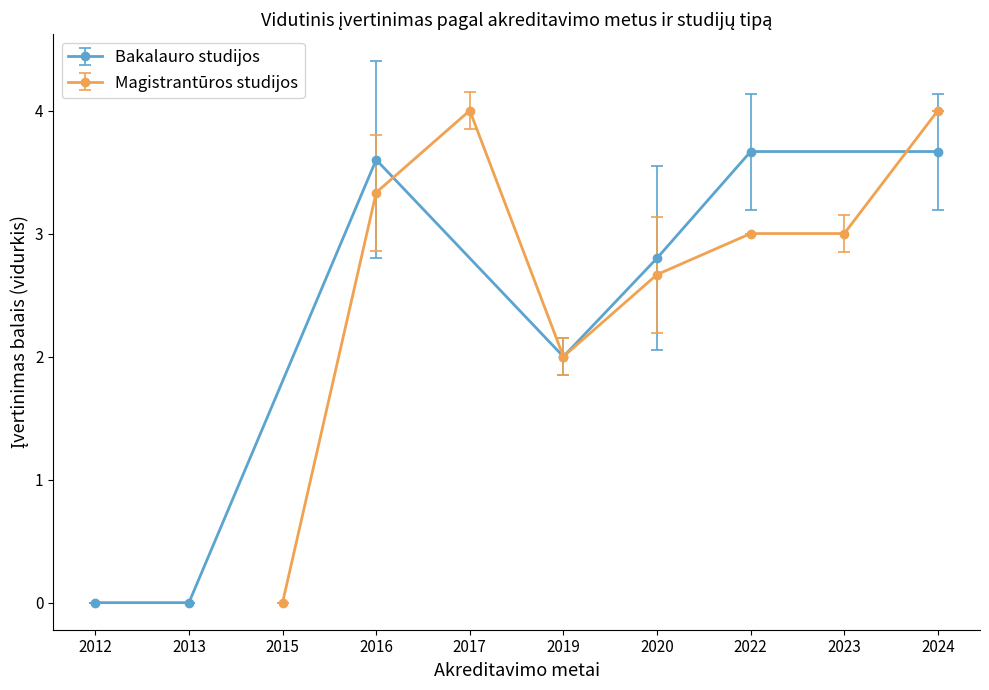

Where is Bakalauro studijos nearest to the value 1?

2012